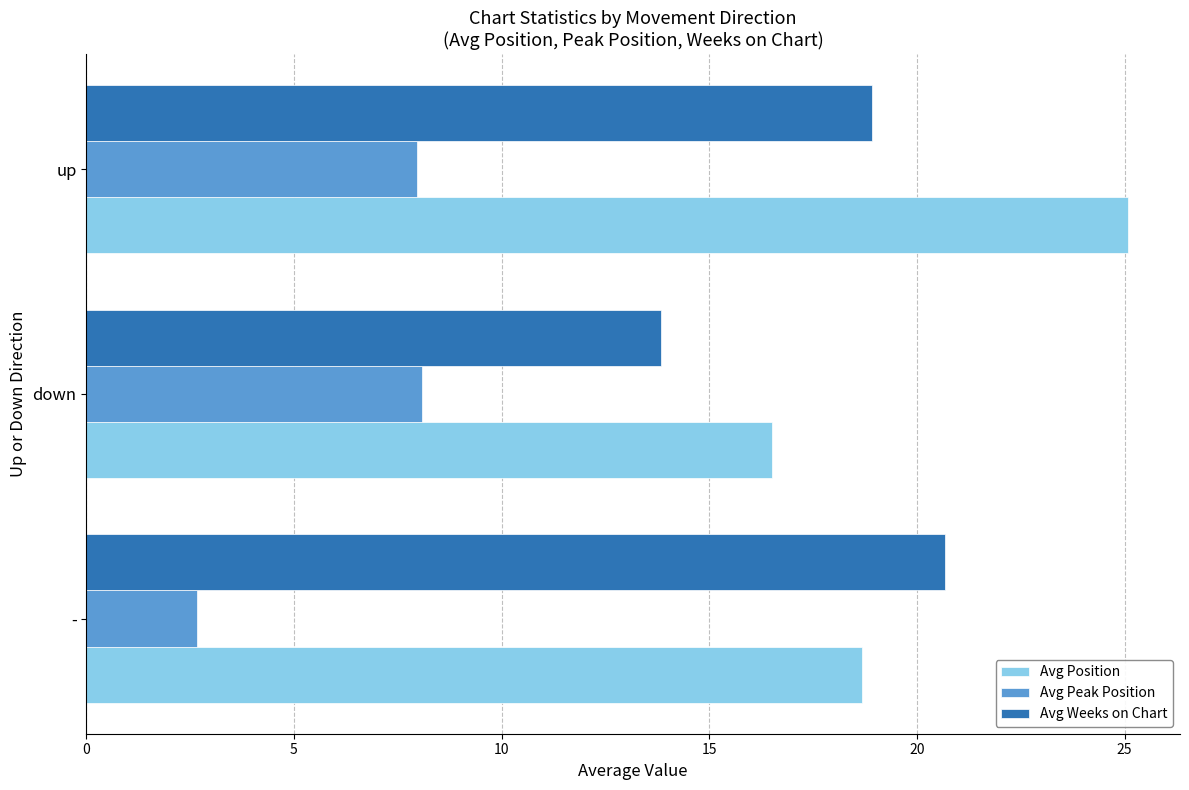

How many series are shown in this chart?

3